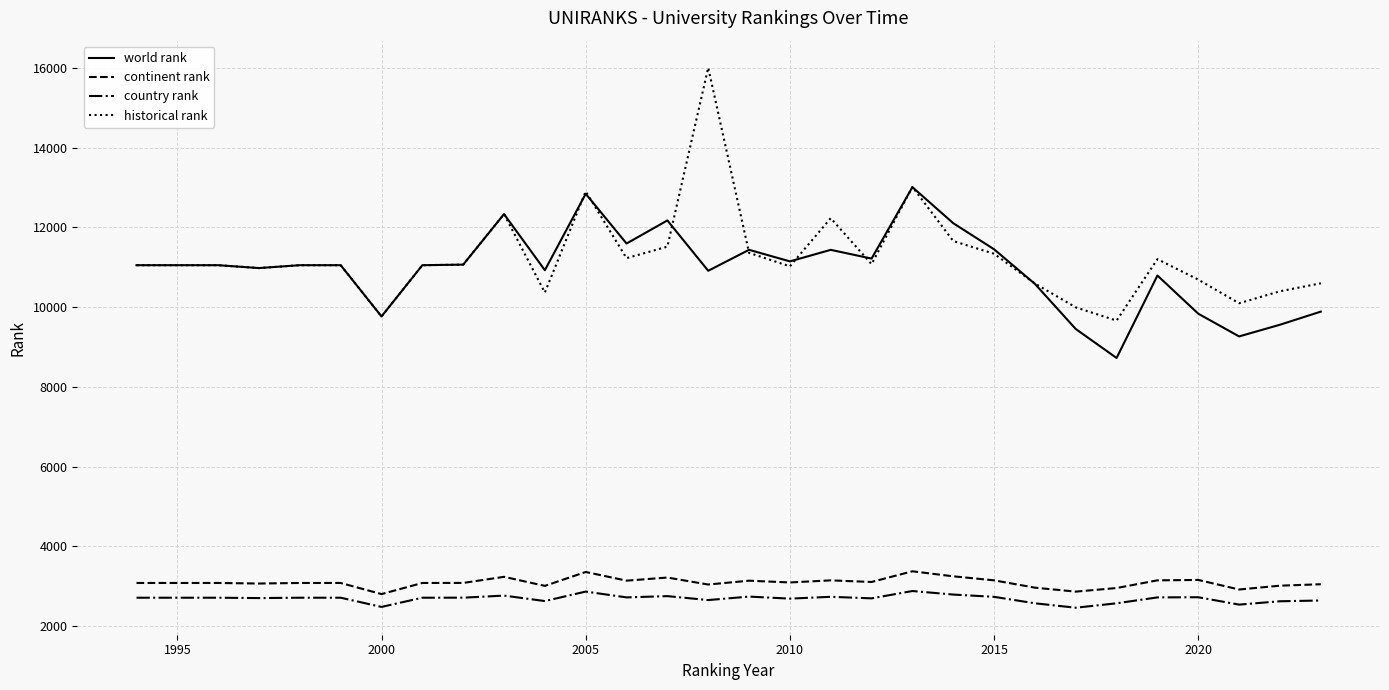

True or false: continent rank and world rank cross at least once.

False